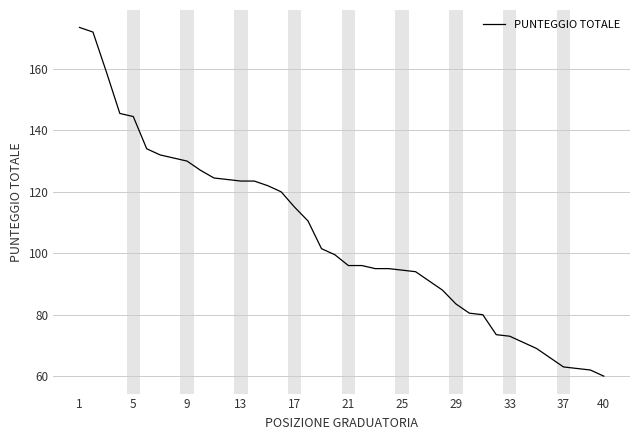

How many values exceed 99?

20